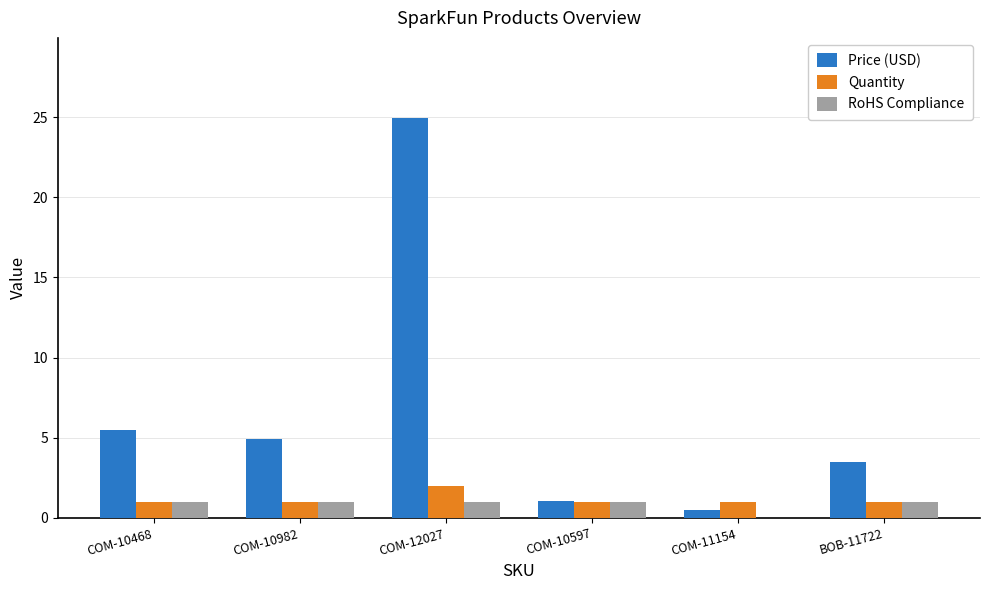

Read the RoHS Compliance value at BOB-11722.

1.0